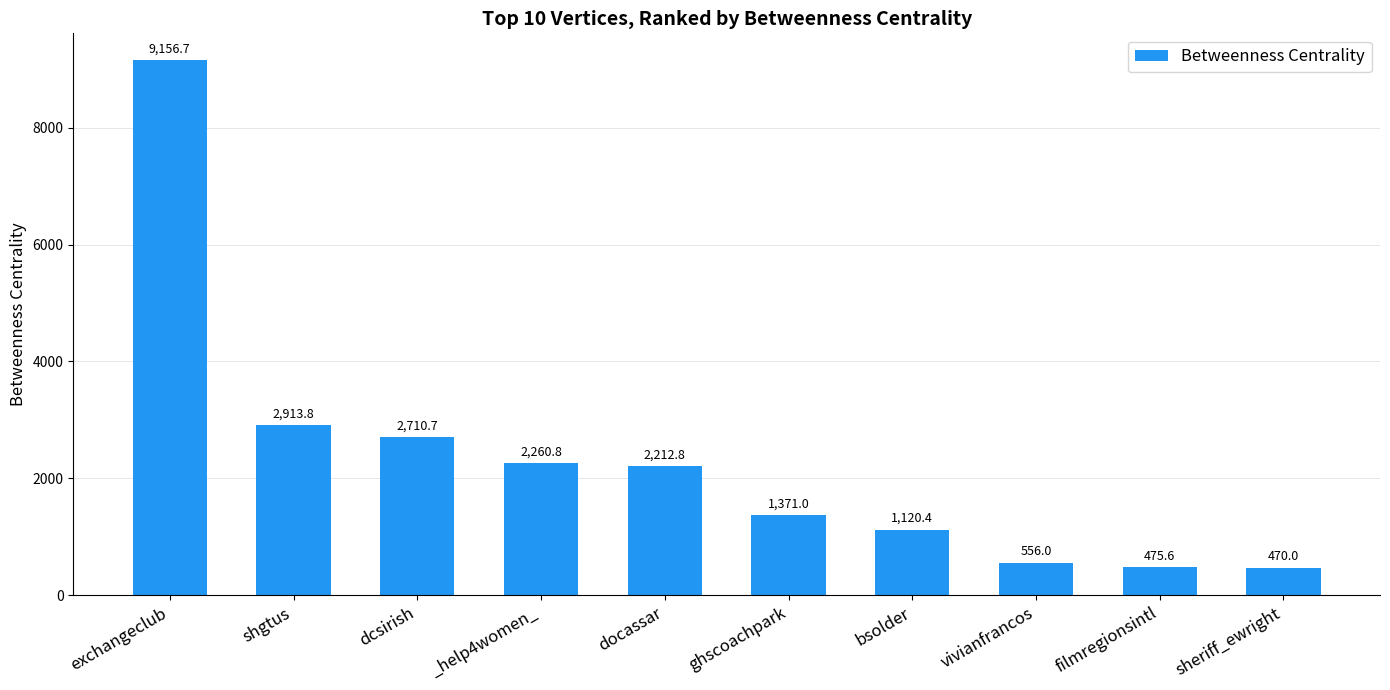

Reading left to right, what are all the values shown in this chart?

exchangeclub=9156.7	shgtus=2913.8	dcsirish=2710.7	_help4women_=2260.8	docassar=2212.8	ghscoachpark=1371.0	bsolder=1120.4	vivianfrancos=556.0	filmregionsintl=475.6	sheriff_ewright=470.0